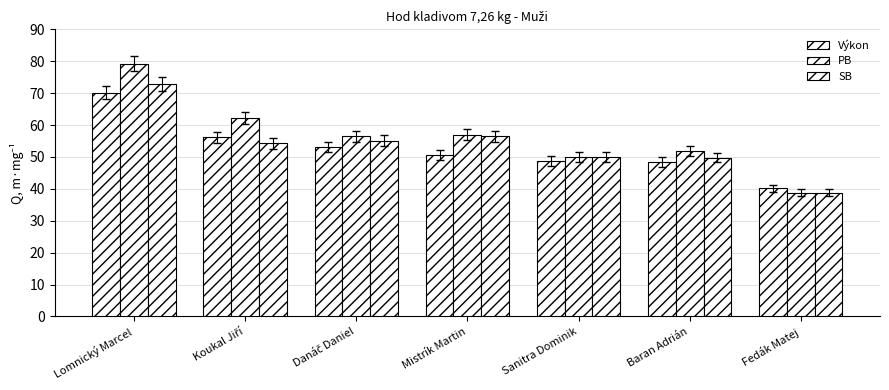

How many groups of bars are there?

7